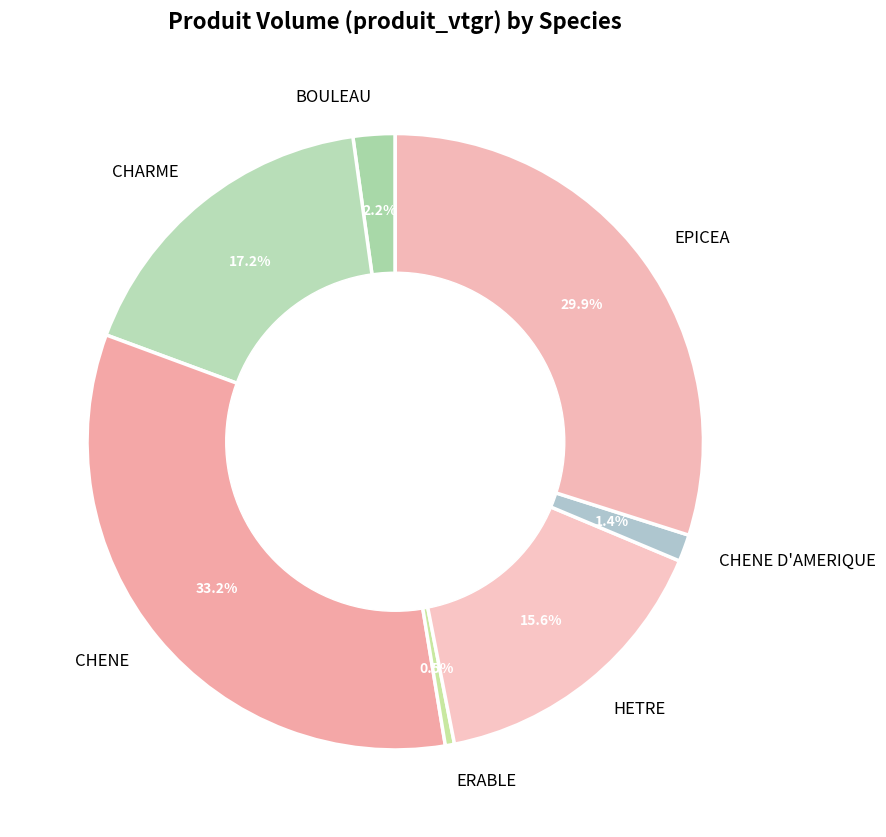

What percentage is the CHENE slice, to the nearest percent?

33%